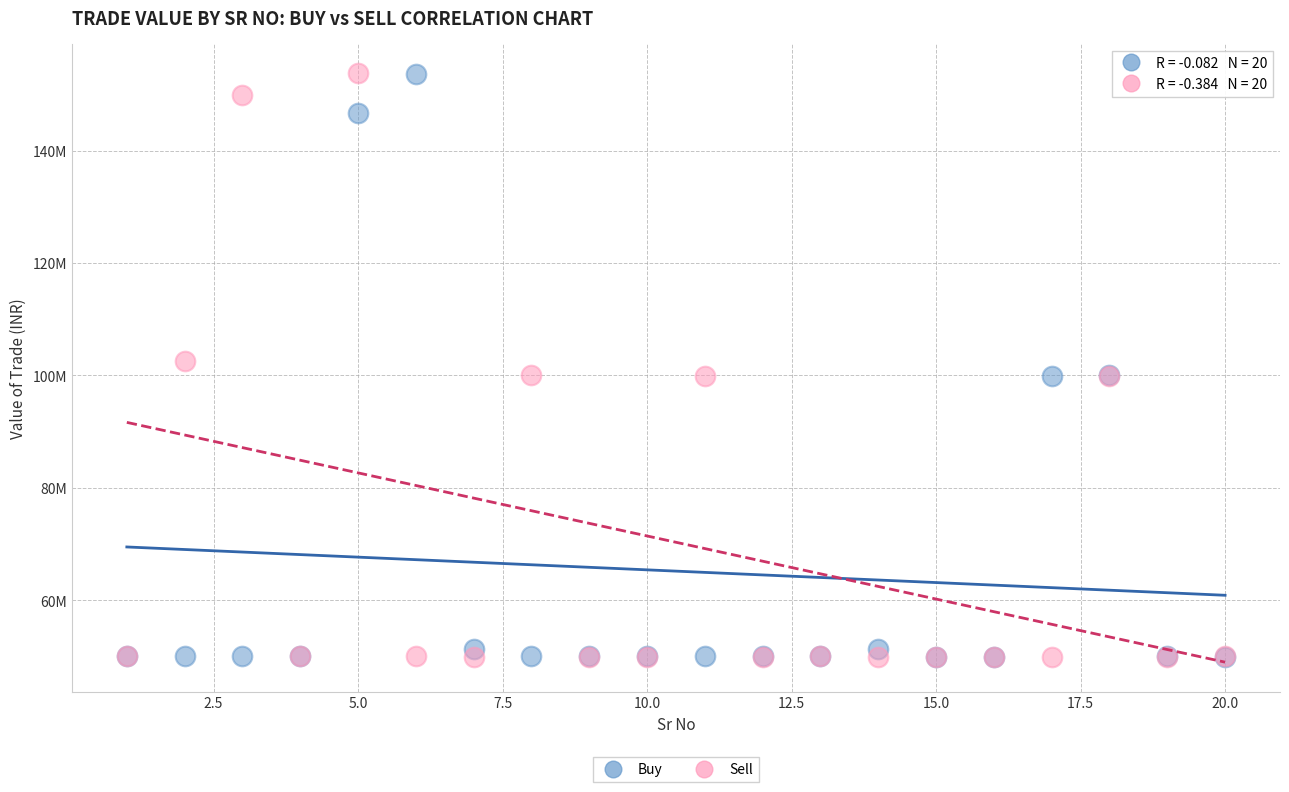

What are all the series names shown in the legend?

Buy, Sell